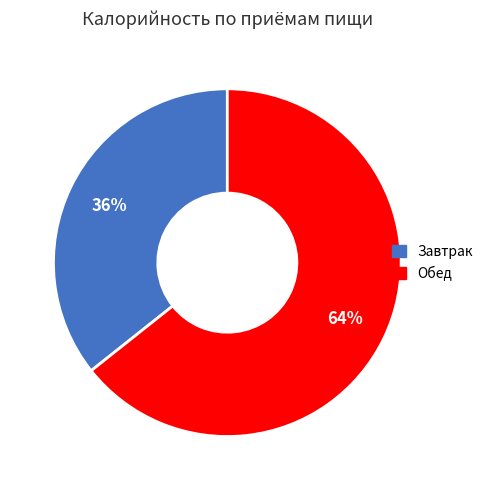

Which slice represents more than half of the pie?

Обед